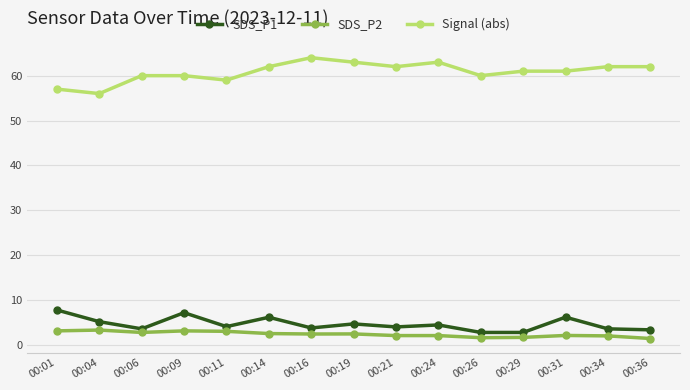

At which label does SDS_P1 first exceed 4?

00:01